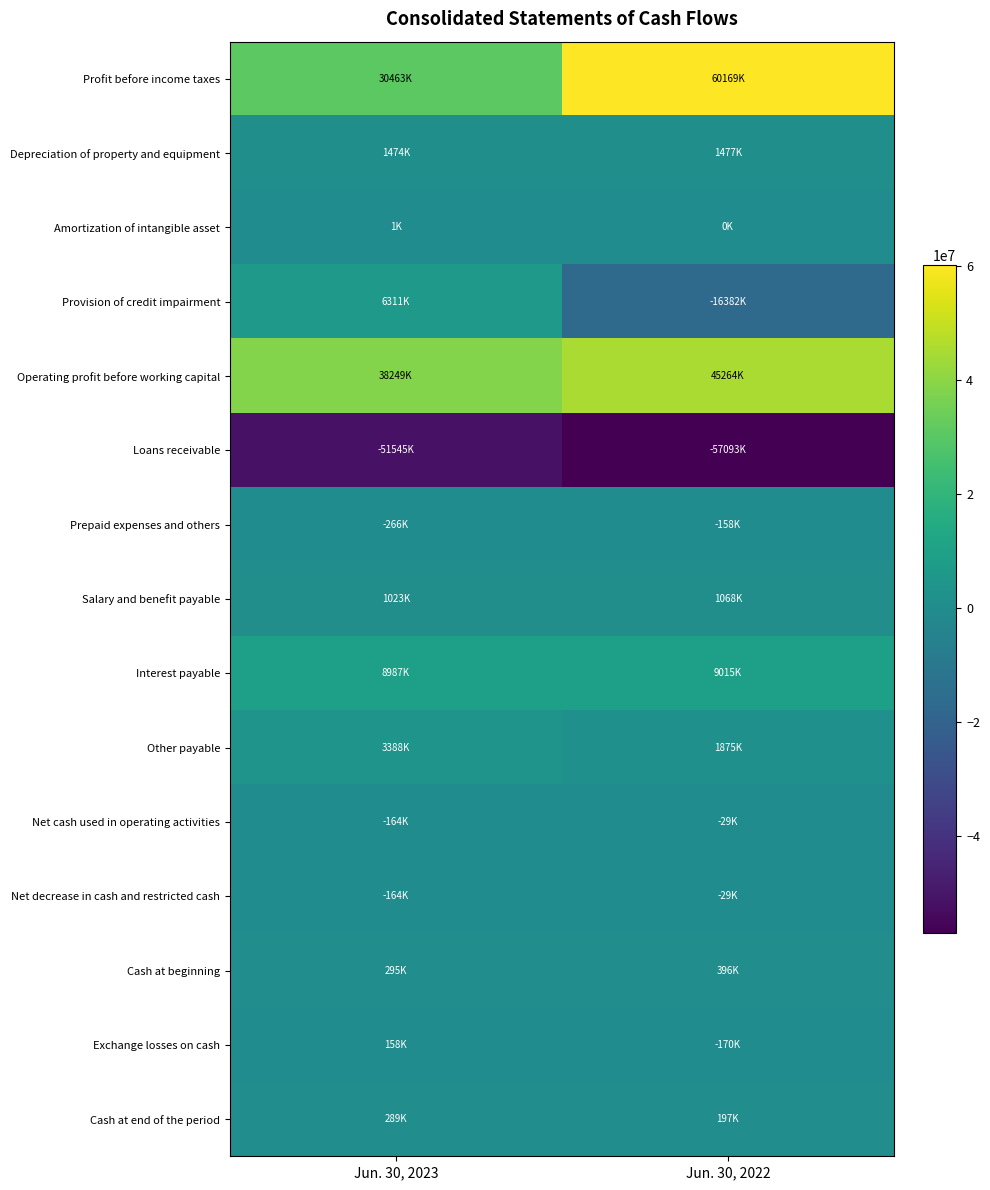

At how many categories does at least one series exceed 58926413?

1